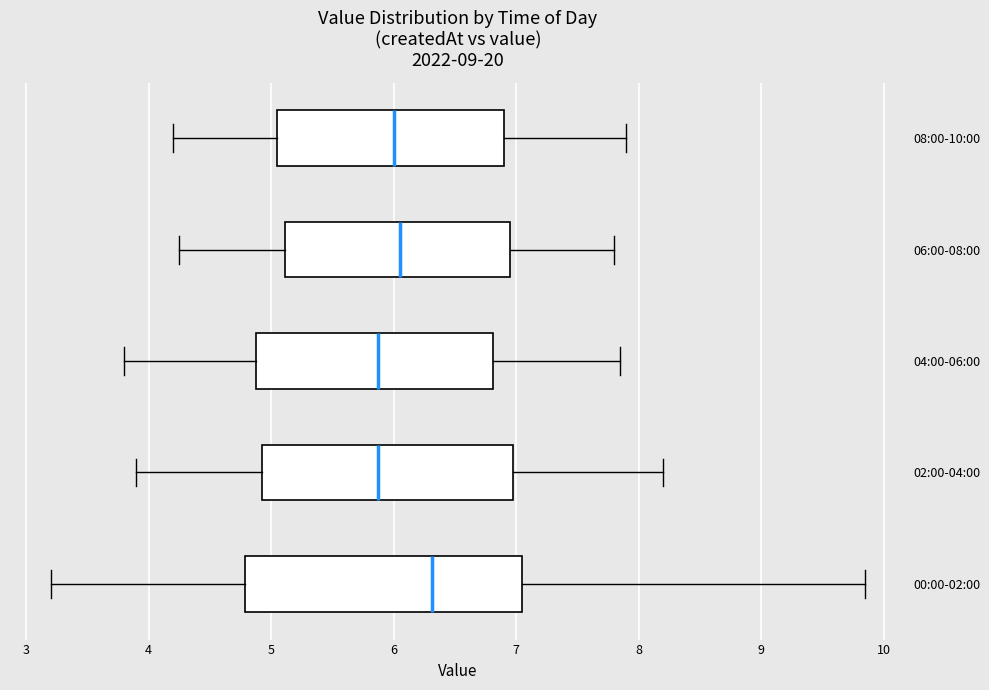

Where does the right whisker of the box for 04:00-06:00 end on the x-axis? The values are not printed on the chart, so give them approximately, as read against the axis.

7.9